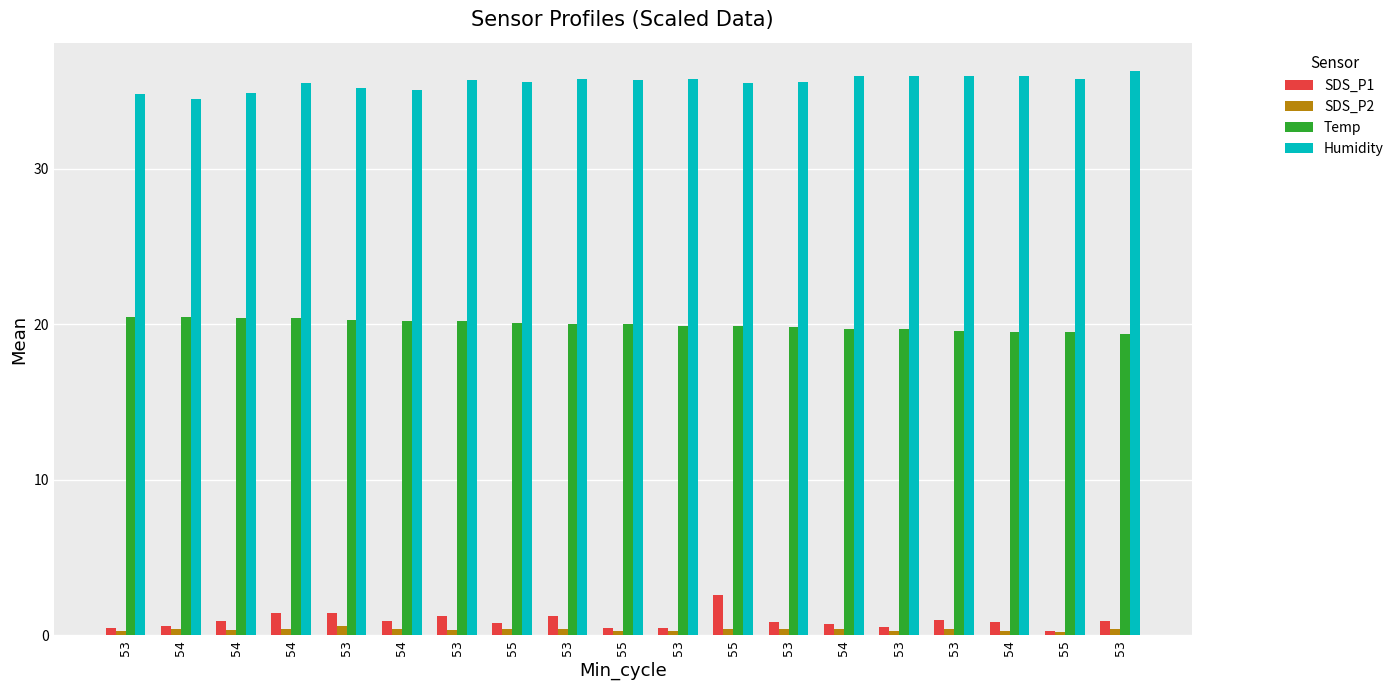

What are all the series names shown in the legend?

SDS_P1, SDS_P2, Temp, Humidity